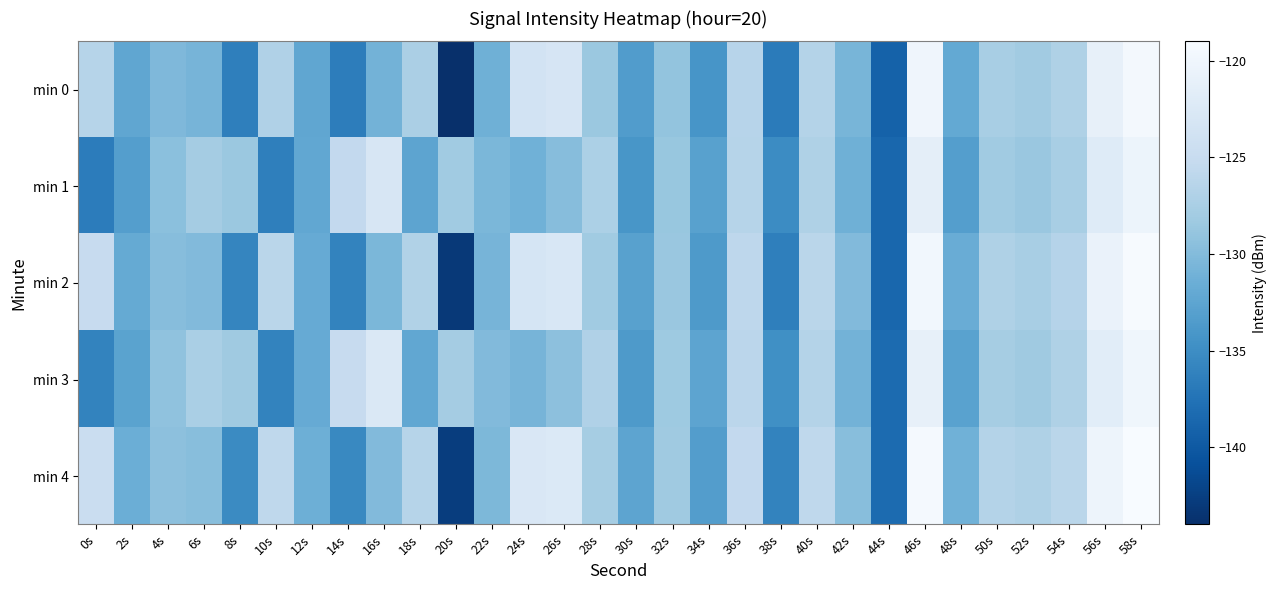

What is the total value across all series at 54s?

-634.5